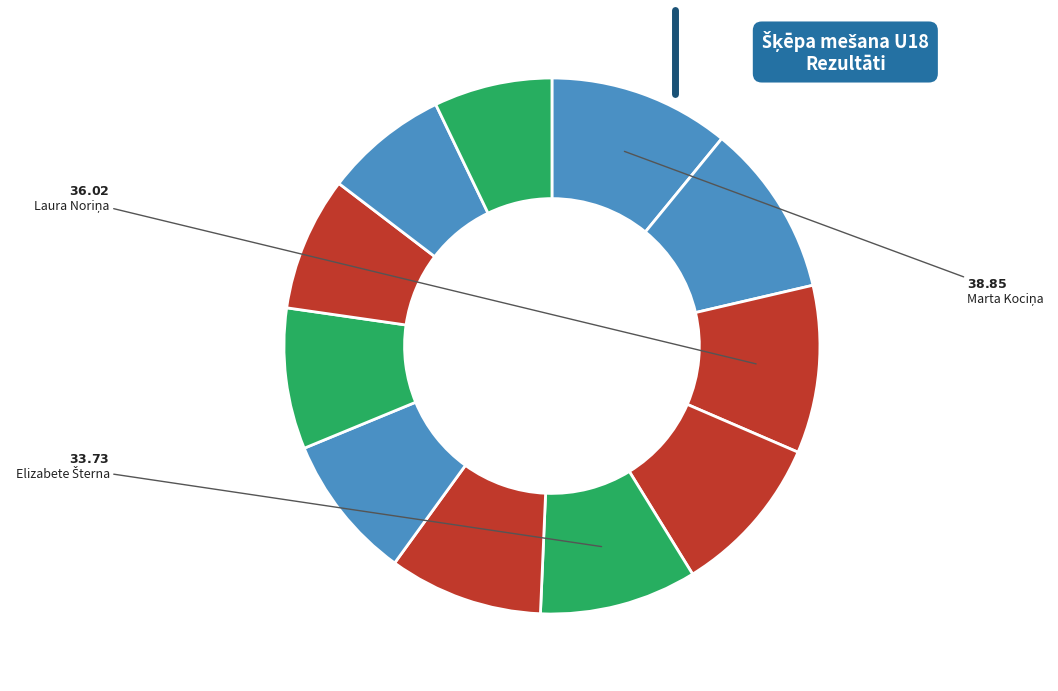

How many segments does this pie chart have?

11